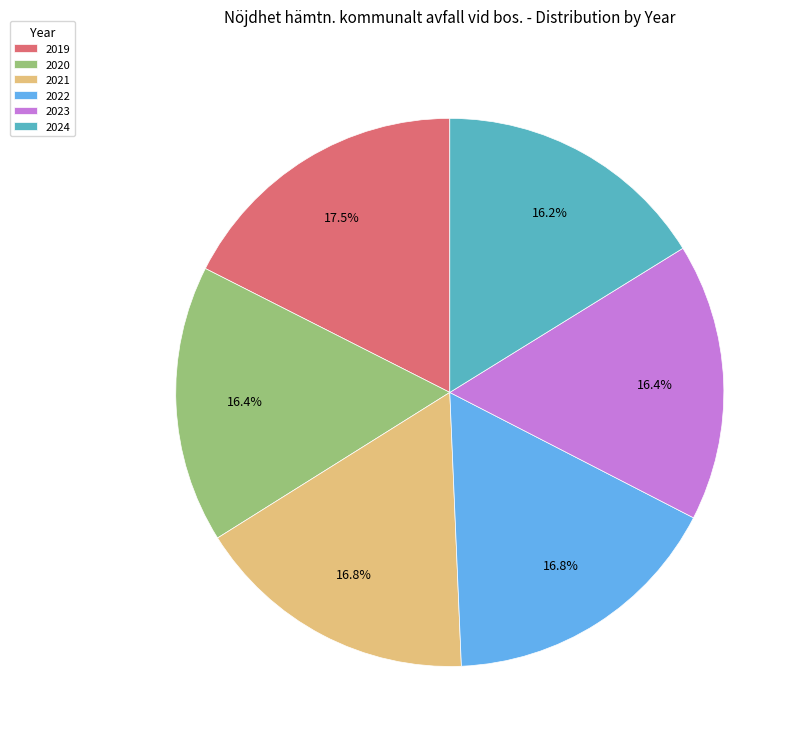

Does 2020 account for over 50% of the chart?

No